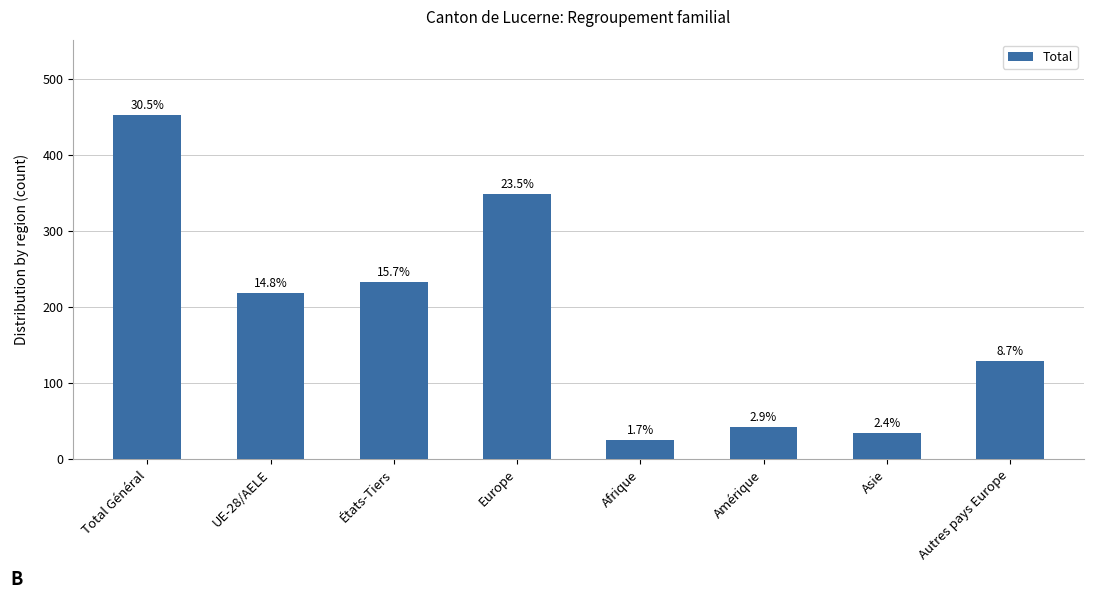

What is the change in value from Total Général to États-Tiers?

-219